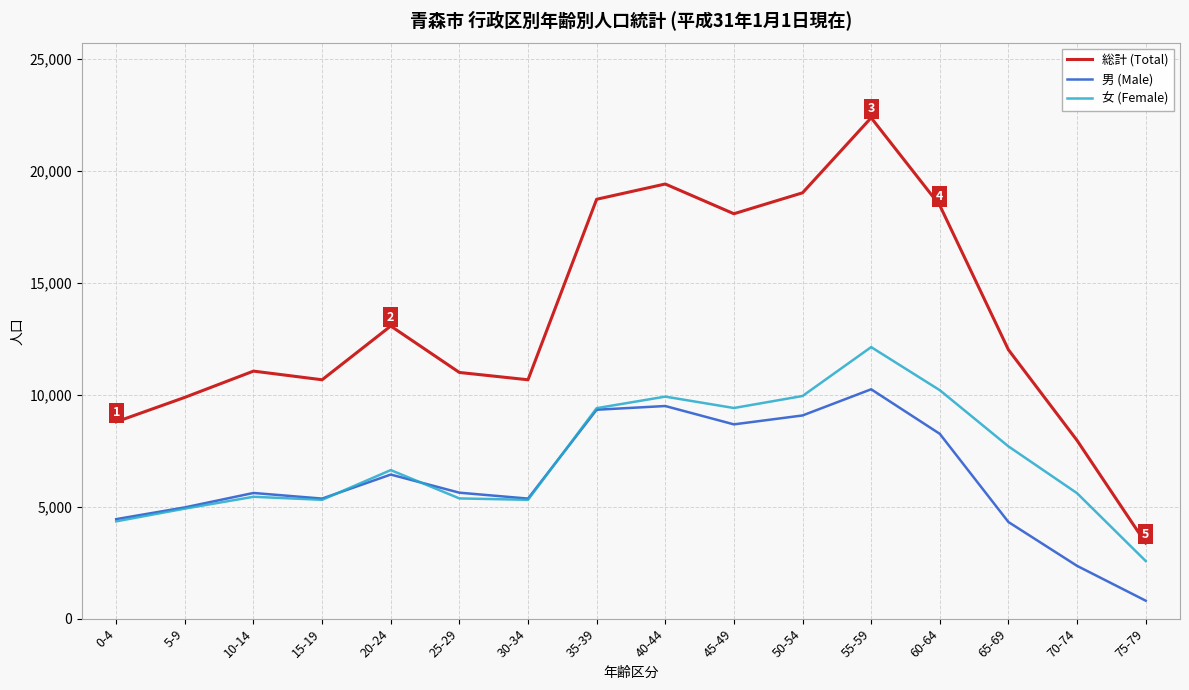

What is the difference between the 総計 (Total) values at 30-34 and 5-9?

786